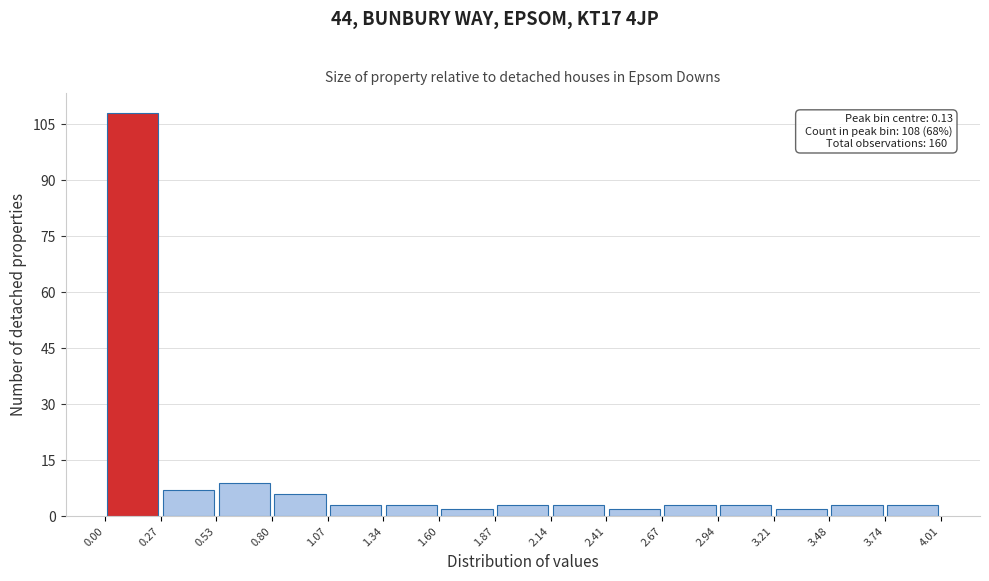

Over which range of the x-axis is the bar tallest?

0.00 to 0.27